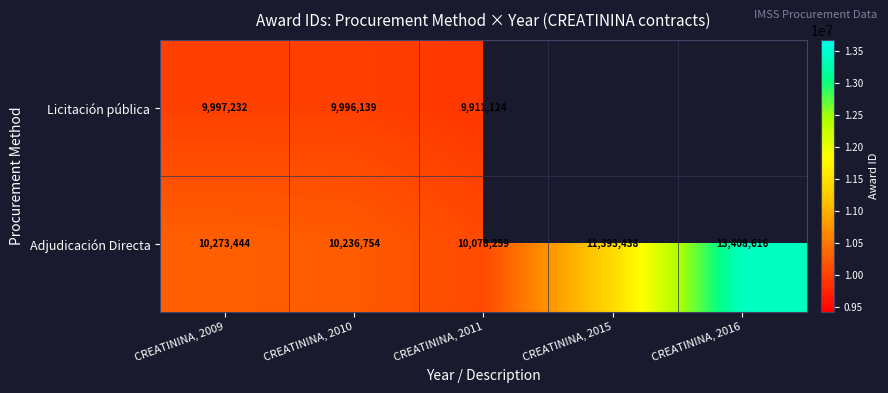

At how many categories does at least one series exceed 12577919?

1